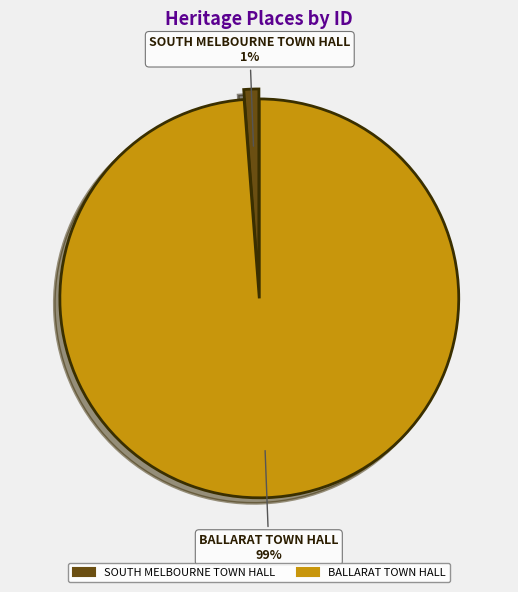

Does any single category account for the majority?

Yes